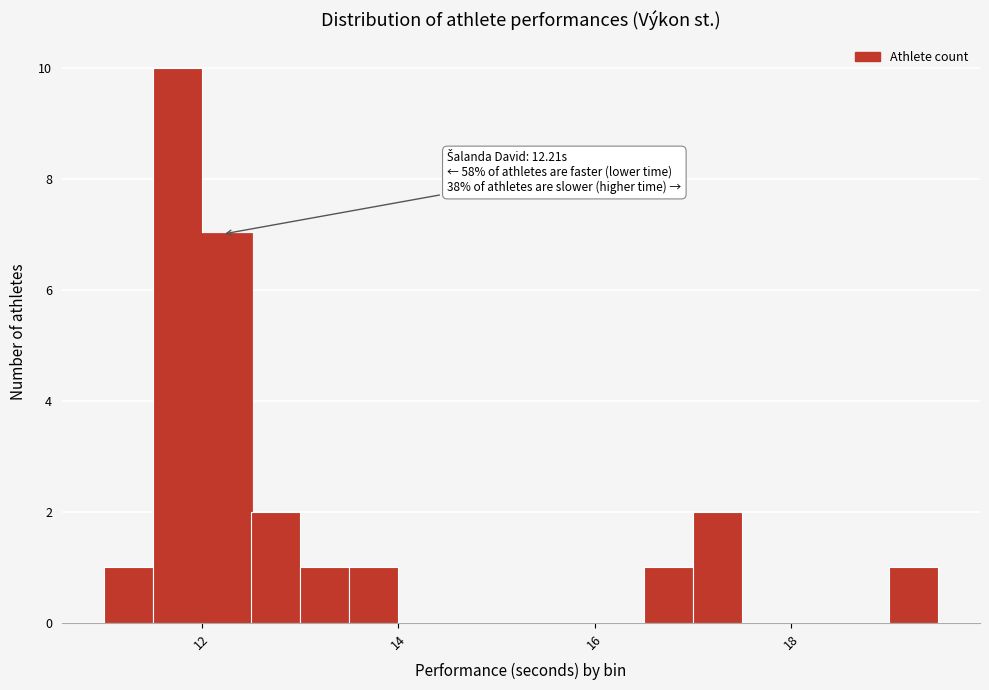

Read against the x-axis, roughly where is the centre of the tallest bar?

11.8